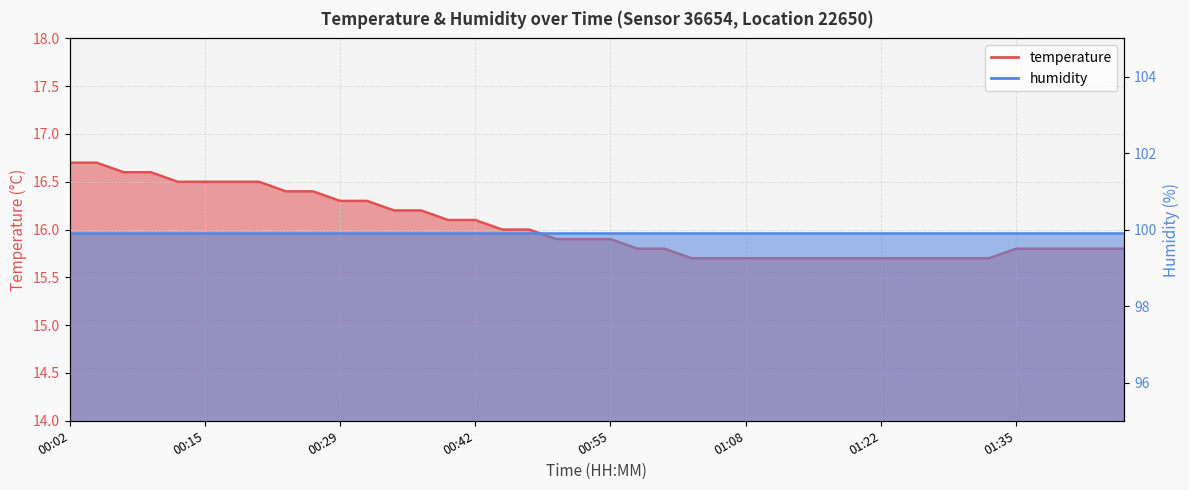

Where is the data nearest to the value 16?

00:45